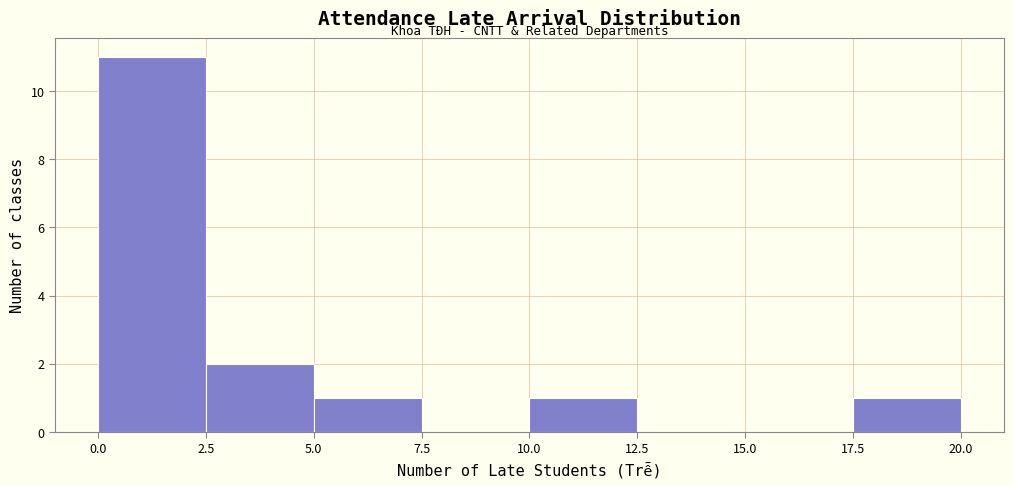

How tall is the bar that spans 5.0 to 7.5 on the x-axis? The values are not printed on the chart, so give them approximately, as read against the axis.

1